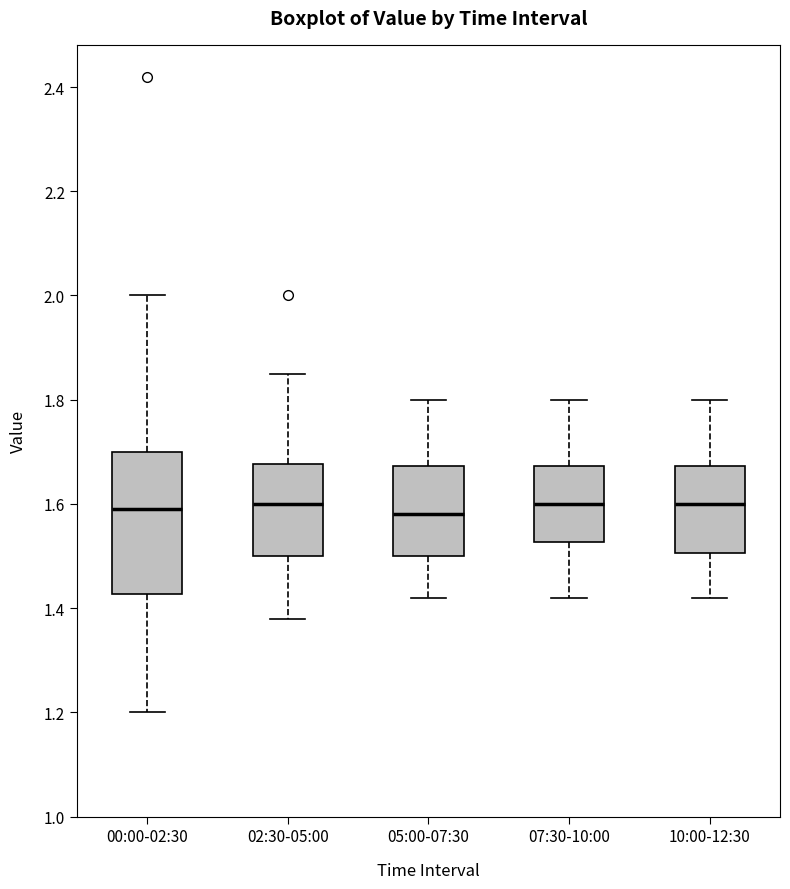

Where does the upper whisker of the box for 02:30-05:00 end on the y-axis? The values are not printed on the chart, so give them approximately, as read against the axis.

1.86